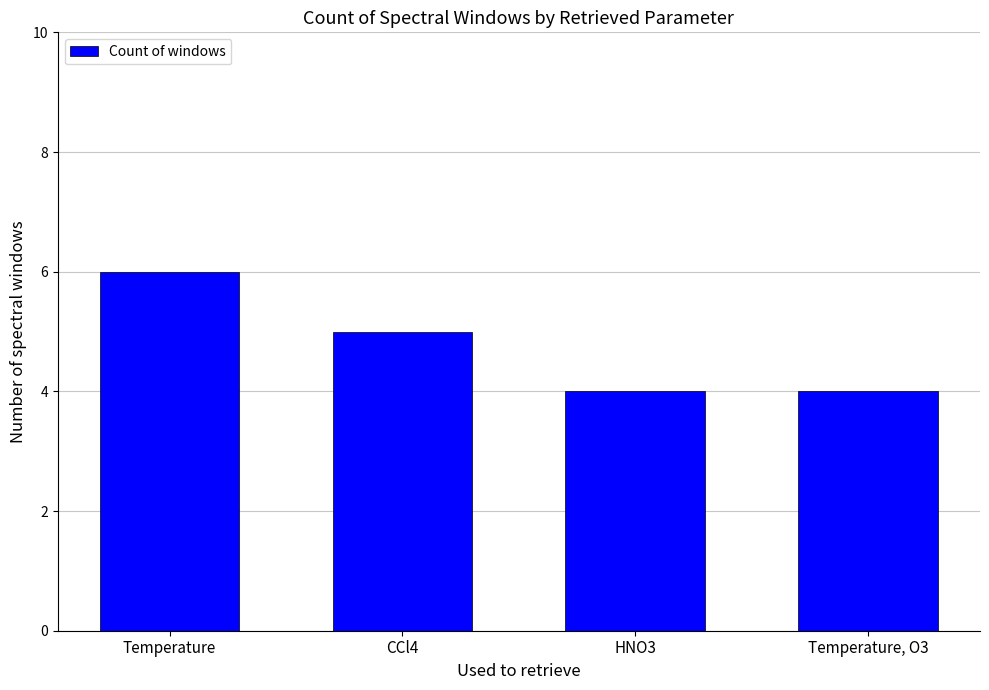

What is the label of the 3rd bar from the left?

HNO3